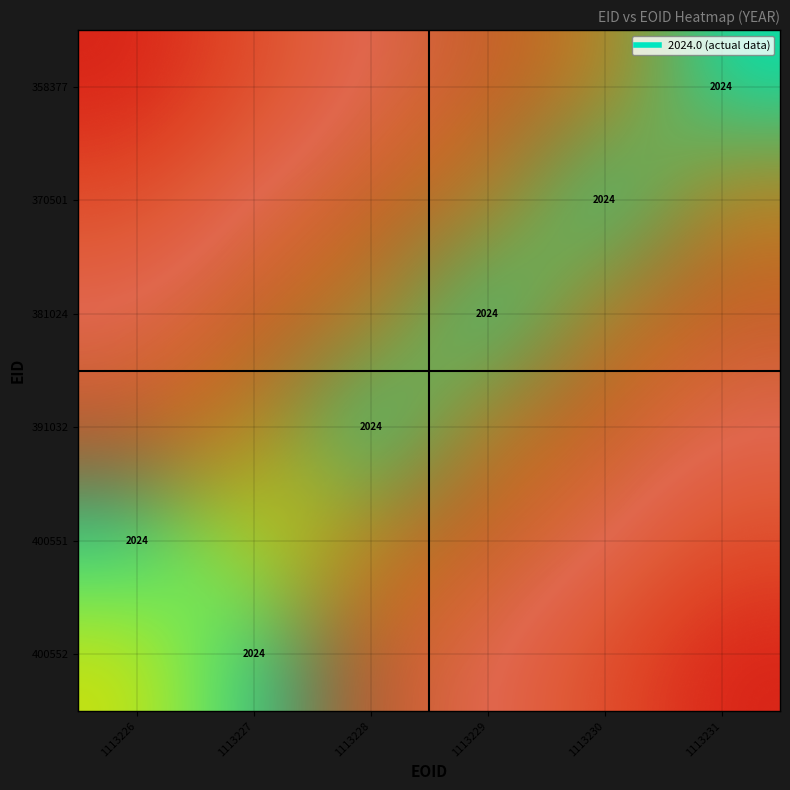

The 370501 series shows 410 at 1113230. True or false?

False